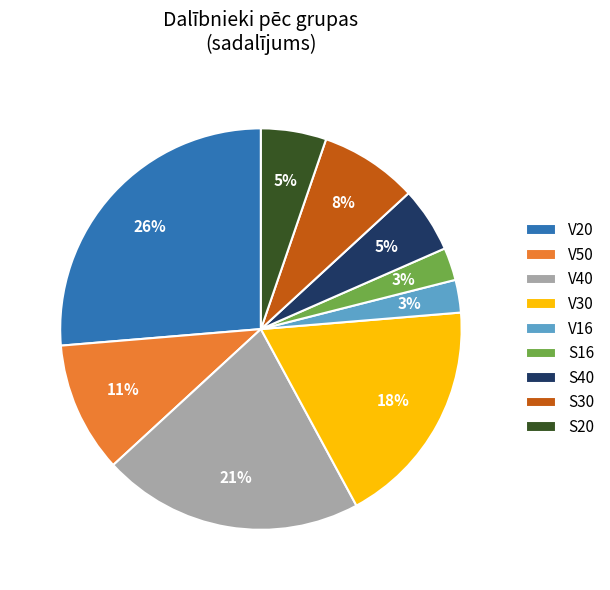

Which has a higher value, V50 or V20?

V20